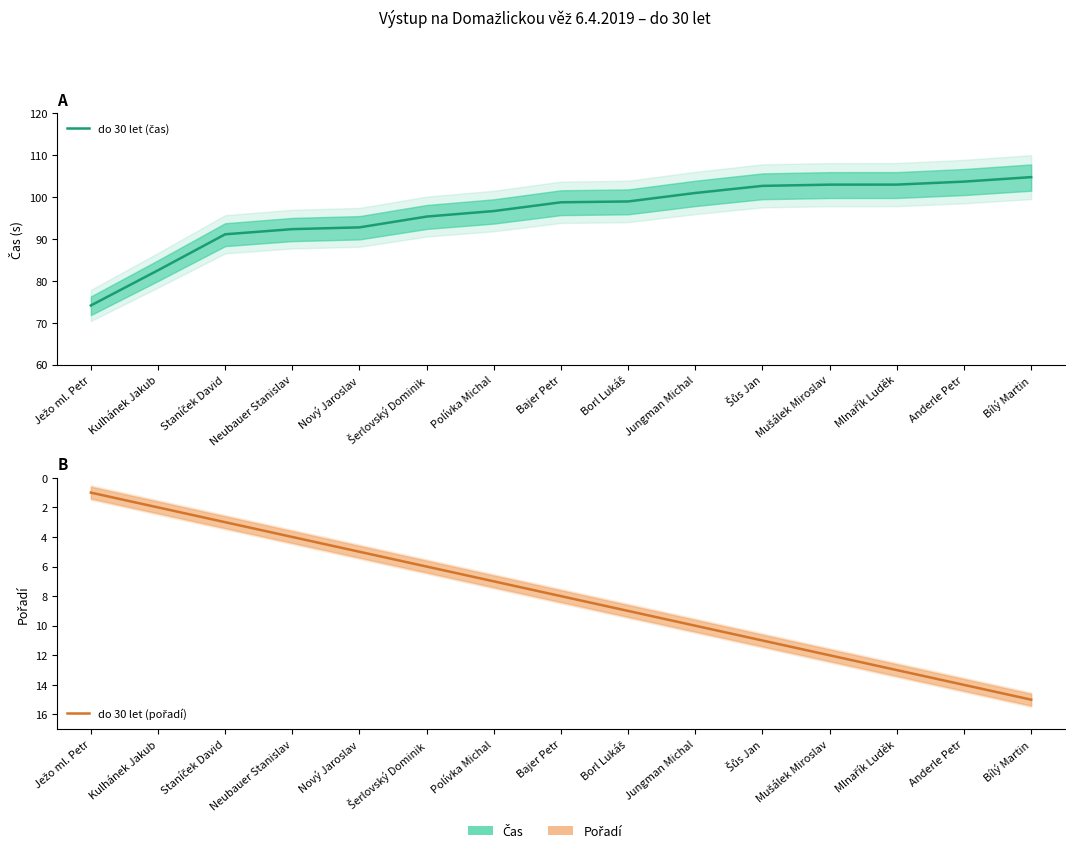

Reading left to right, what are all the values shown in this chart?

do 30 let (čas): Ježo ml. Petr=74.1	Kulhánek Jakub=82.5	Staníček David=91.1	Neubauer Stanislav=92.3	Nový Jaroslav=92.8	Šerlovský Dominik=95.3	Polívka Michal=96.7	Bajer Petr=98.8	Borl Lukáš=99.0	Jungman Michal=101.0	Šůs Jan=102.7	Mušálek Miroslav=103.0	Mlnařík Luděk=103.0	Anderle Petr=103.7	Bílý Martin=104.8
do 30 let (pořadí): Ježo ml. Petr=1.0	Kulhánek Jakub=2.0	Staníček David=3.0	Neubauer Stanislav=4.0	Nový Jaroslav=5.0	Šerlovský Dominik=6.0	Polívka Michal=7.0	Bajer Petr=8.0	Borl Lukáš=9.0	Jungman Michal=10.0	Šůs Jan=11.0	Mušálek Miroslav=12.0	Mlnařík Luděk=13.0	Anderle Petr=14.0	Bílý Martin=15.0